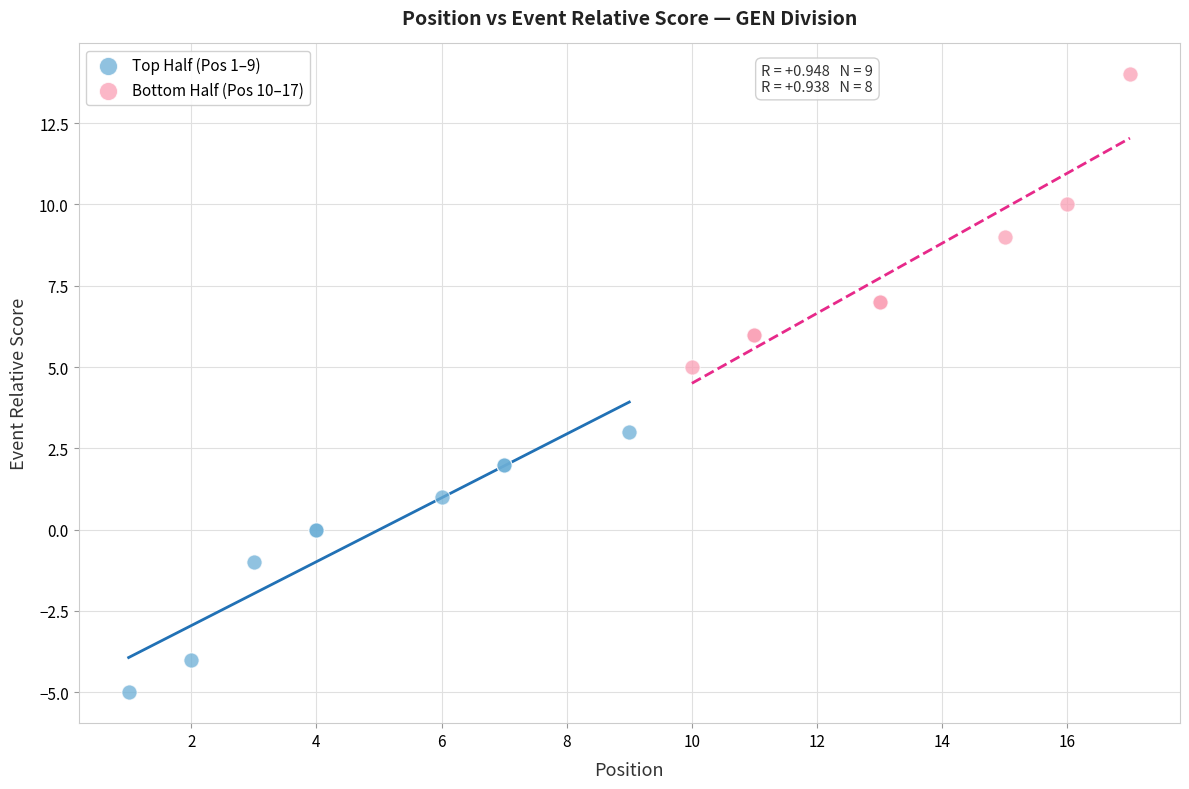

Which series reaches the maximum Y coordinate?

Bottom Half (Pos 10–17)